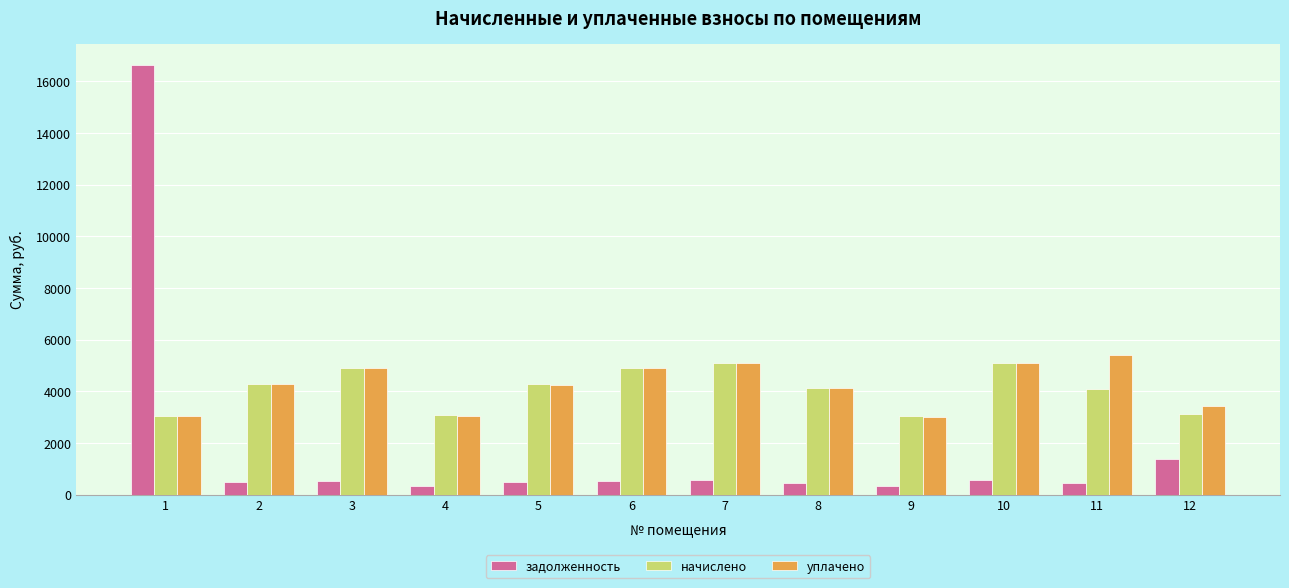

What is the spread (max minus min) of values at 10?

4532.3